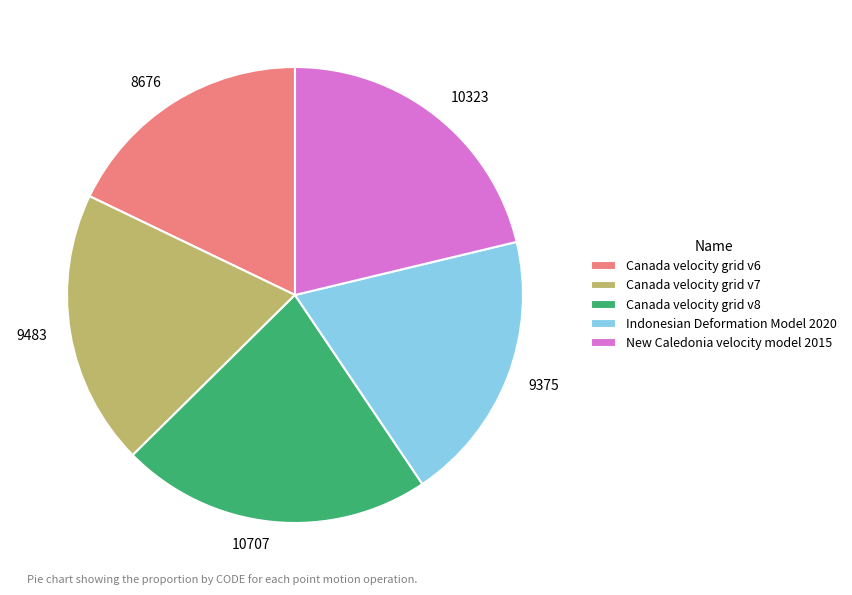

The 8676 slice represents 31% of the pie. True or false?

False